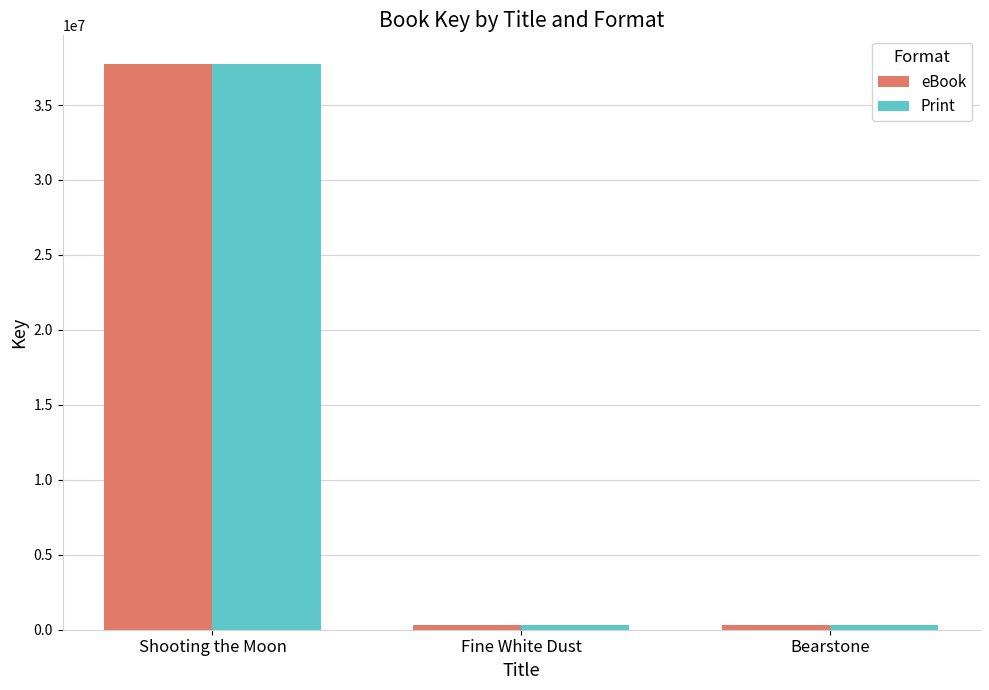

How many distinct data groups are displayed?

2